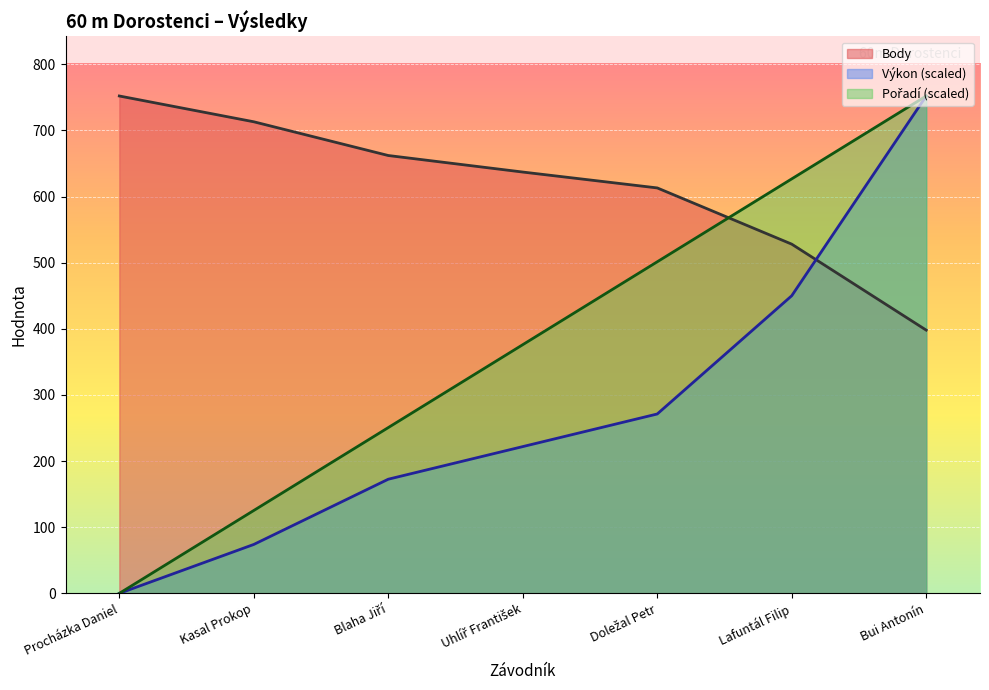

How many values in the Body series exceed 637?

3